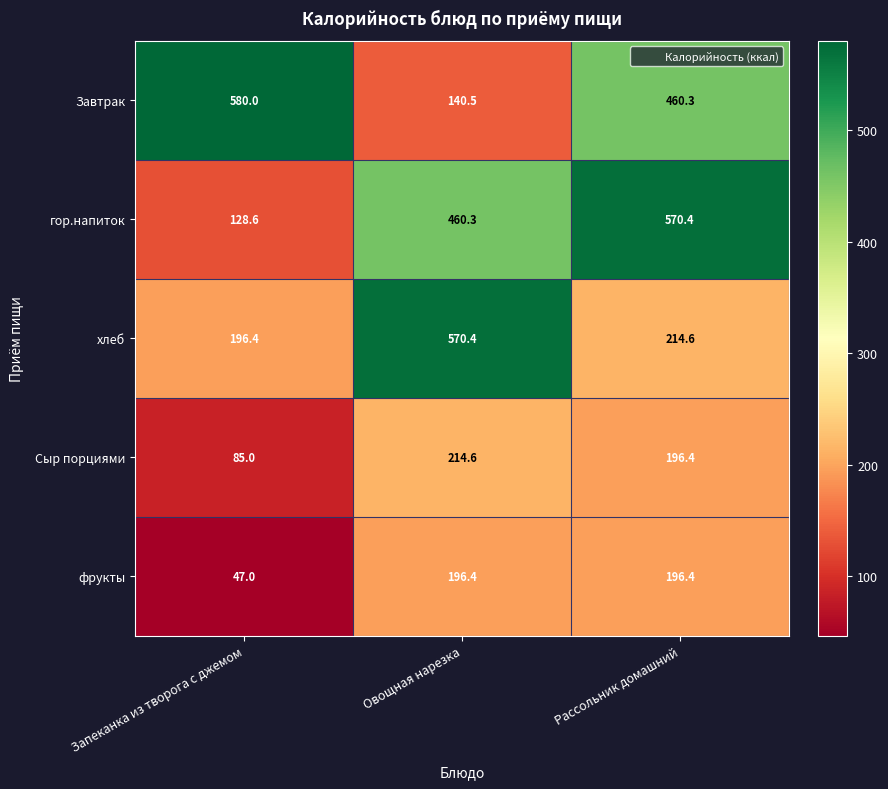

What is the total value across all series at Рассольник домашний?

1638.1